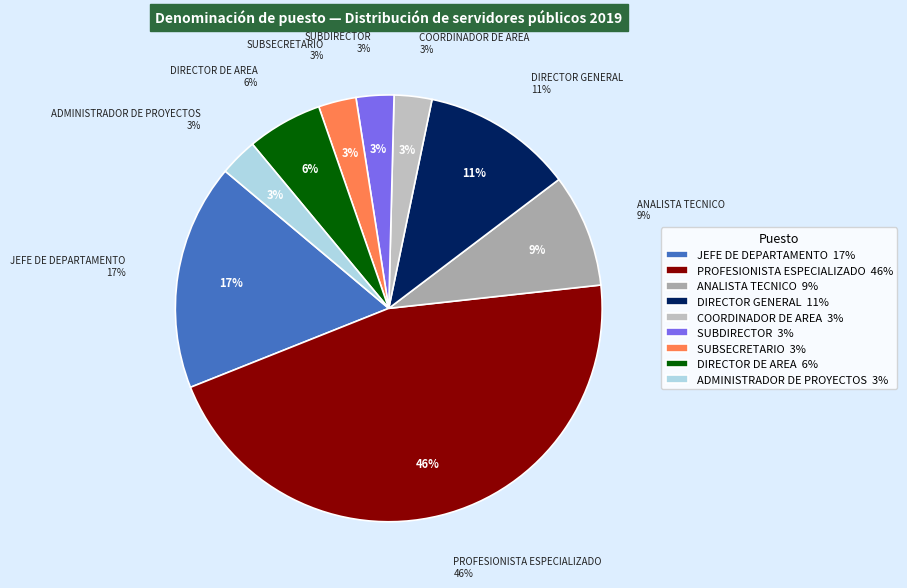

Is ADMINISTRADOR DE PROYECTOS the majority of the pie?

No